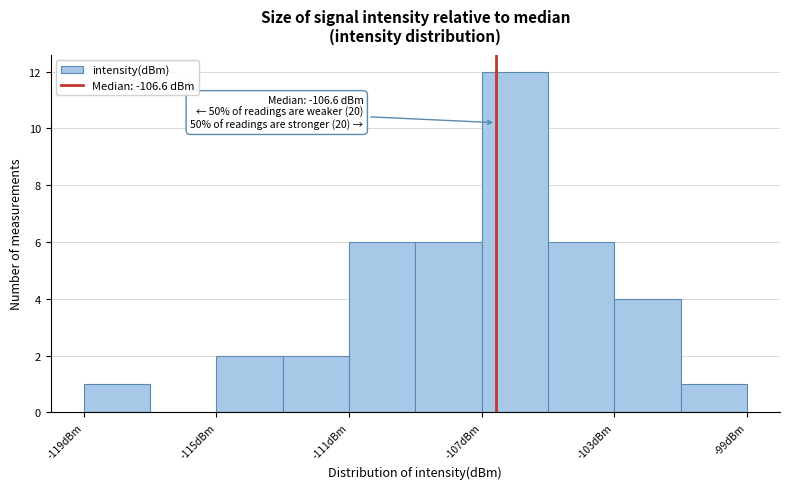

Which range on the x-axis has the tallest bar?

-107 to -105